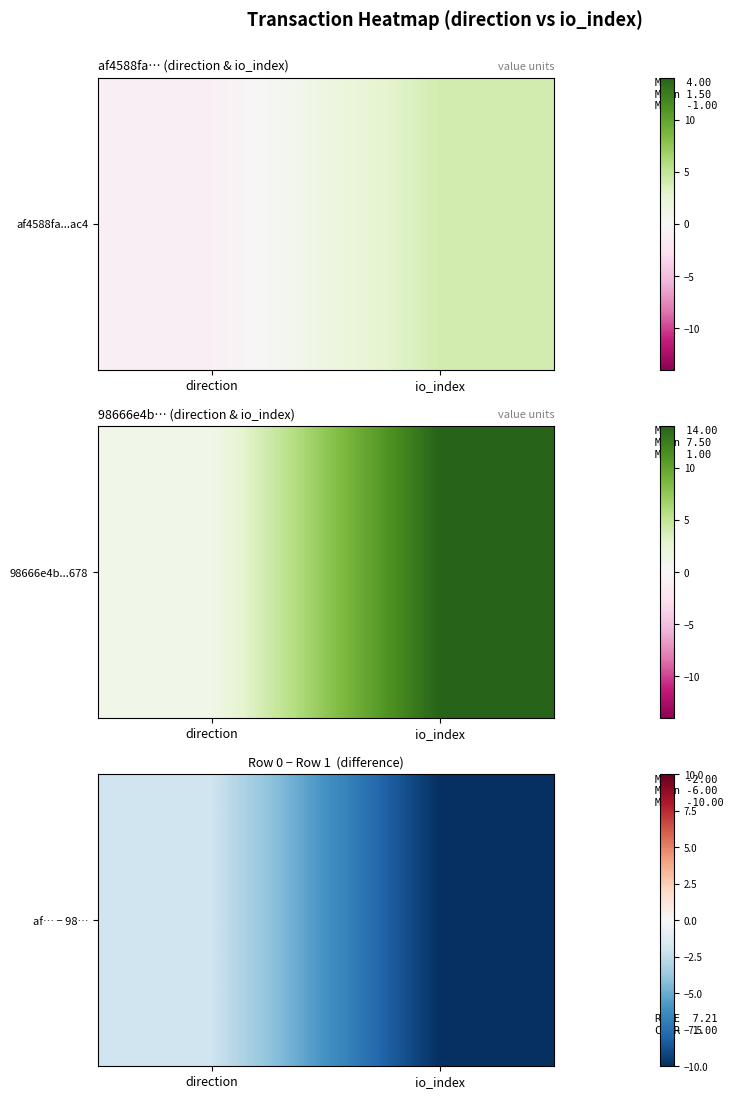

Rank the categories by value from lowest to highest.

io_index, direction